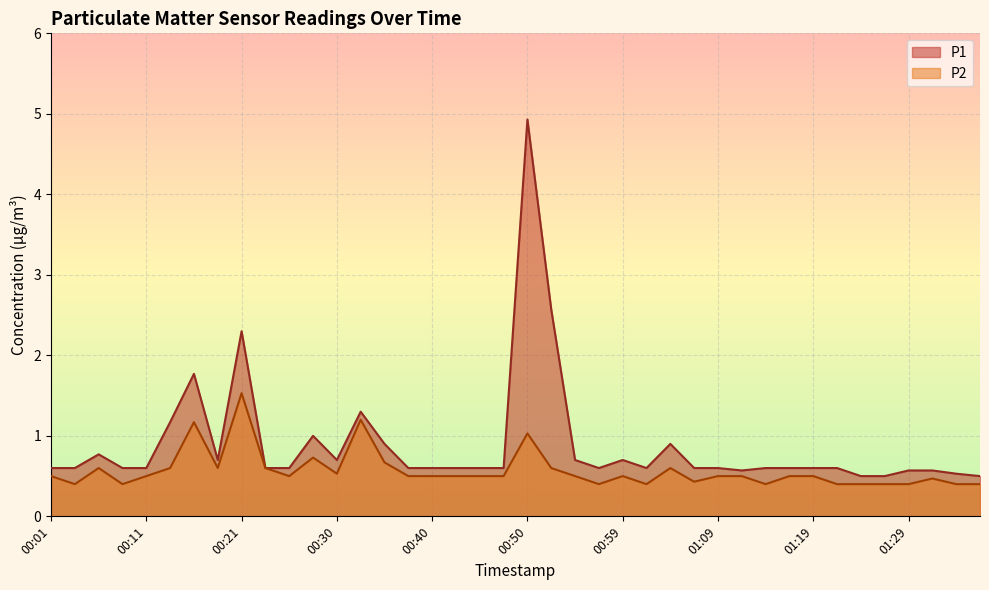

Between 00:30 and 00:35, which series saw the biggest shift?

P1